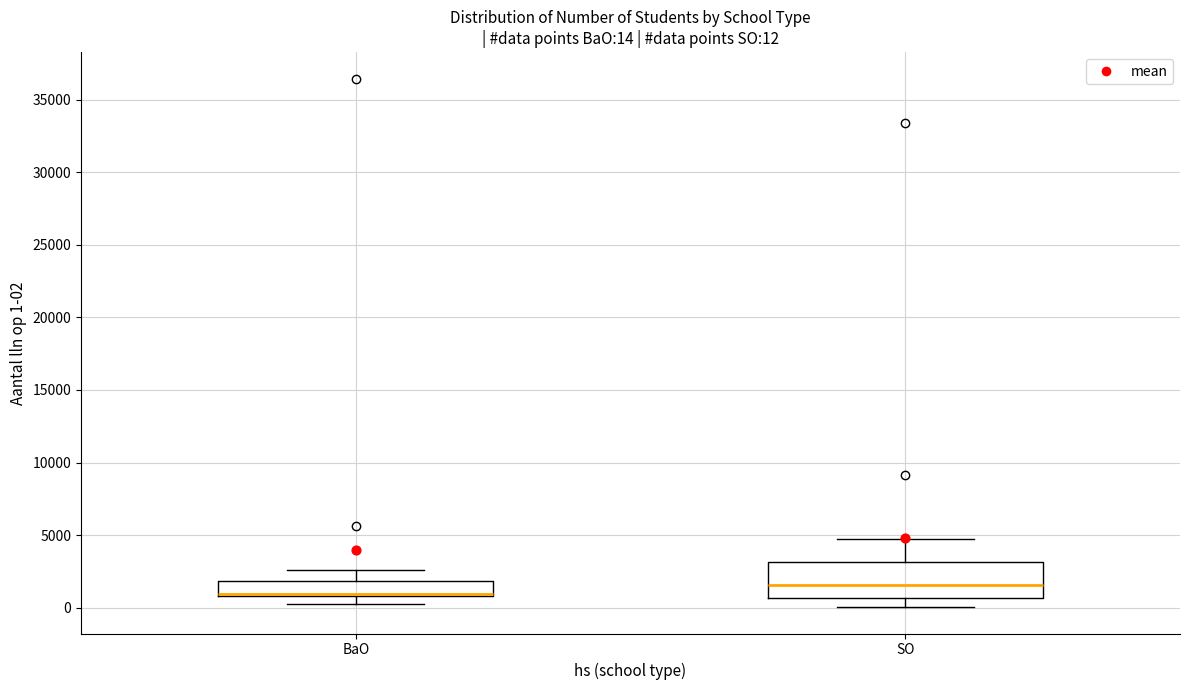

Which box is the tallest, from its lower edge to its upper edge?

SO